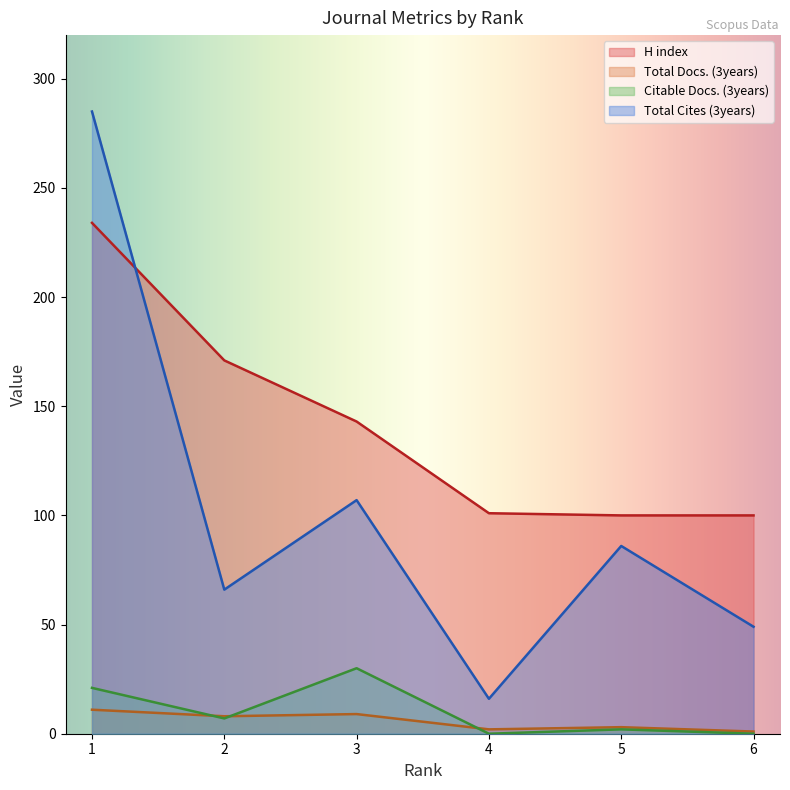

How many values in the Total Docs. (3years) series are below 8?

3